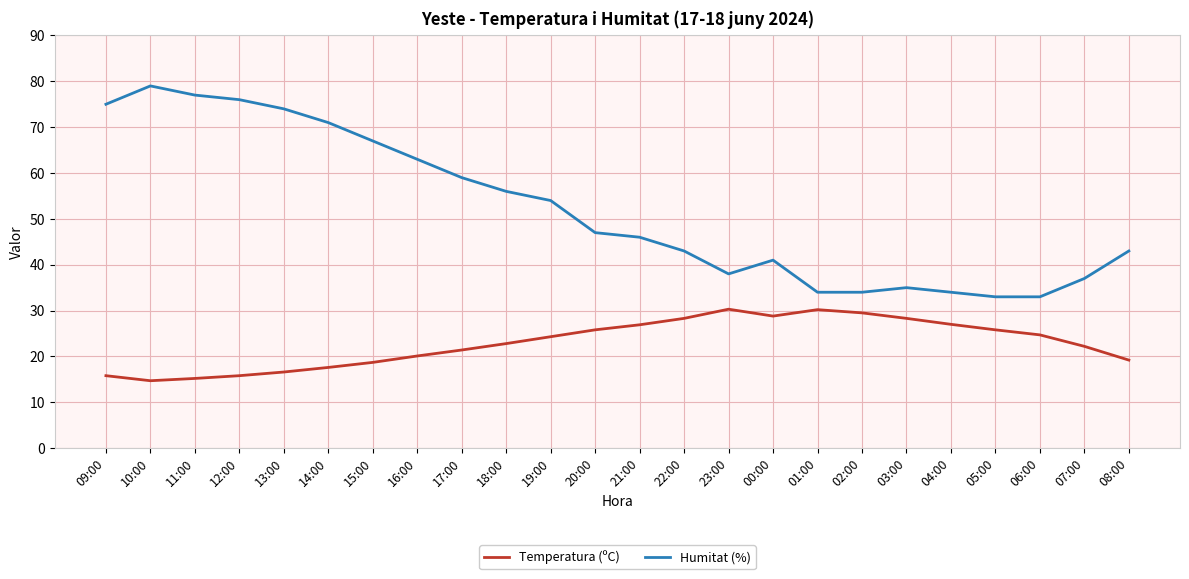

What position from the left is 02:00?

18